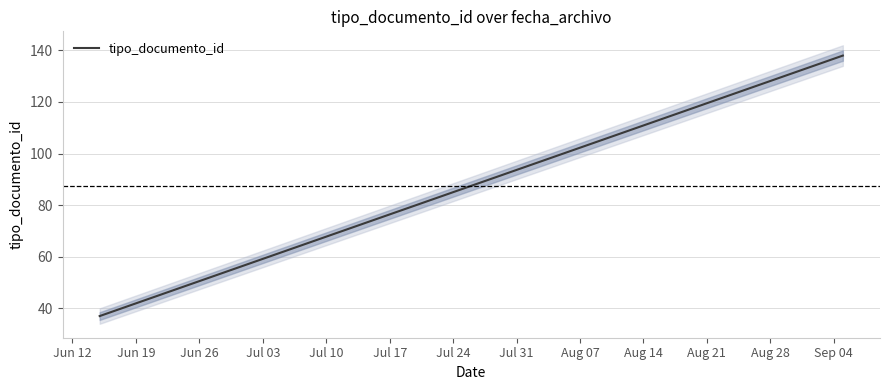

Rank the categories by value from lowest to highest.

2018-06-15, 2018-09-05